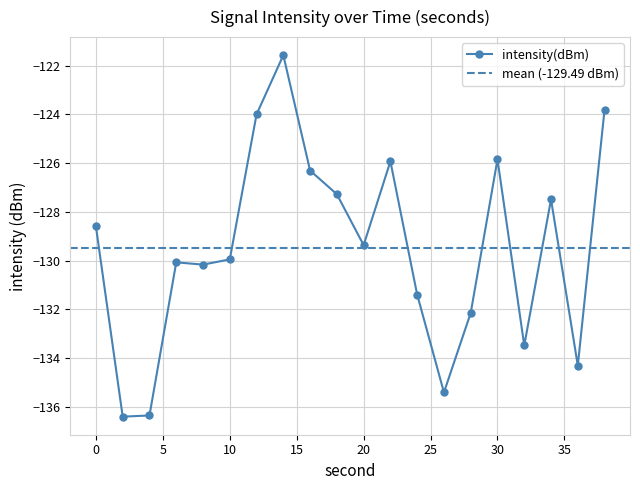

Reading left to right, extract all data points from this chart.

-128.6	-136.4	-136.4	-130.1	-130.2	-130.0	-124.0	-121.6	-126.3	-127.3	-129.4	-125.9	-131.4	-135.4	-132.1	-125.8	-133.5	-127.5	-134.3	-123.8